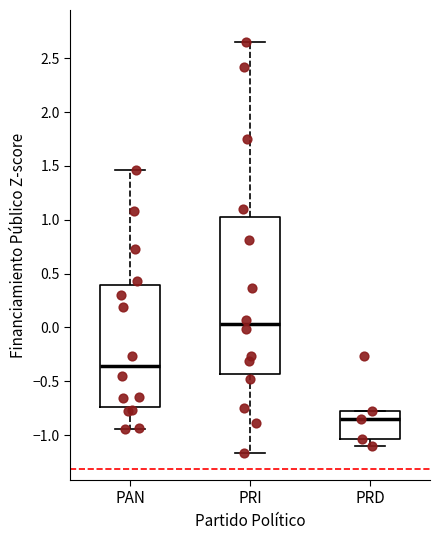

Reading left to right, transcribe this box plot: for each box, give where its median line is, the range the box spans, and where its two whiskers end, as read against the y-axis. The values are not printed on the chart, so give them approximately, as read against the axis.

PAN: median -0.35, box -0.75 to 0.40, whiskers -0.95 to 1.45
PRI: median 0.05, box -0.45 to 1.05, whiskers -1.15 to 2.65
PRD: median -0.85, box -1.05 to -0.80, whiskers -1.10 to -0.80